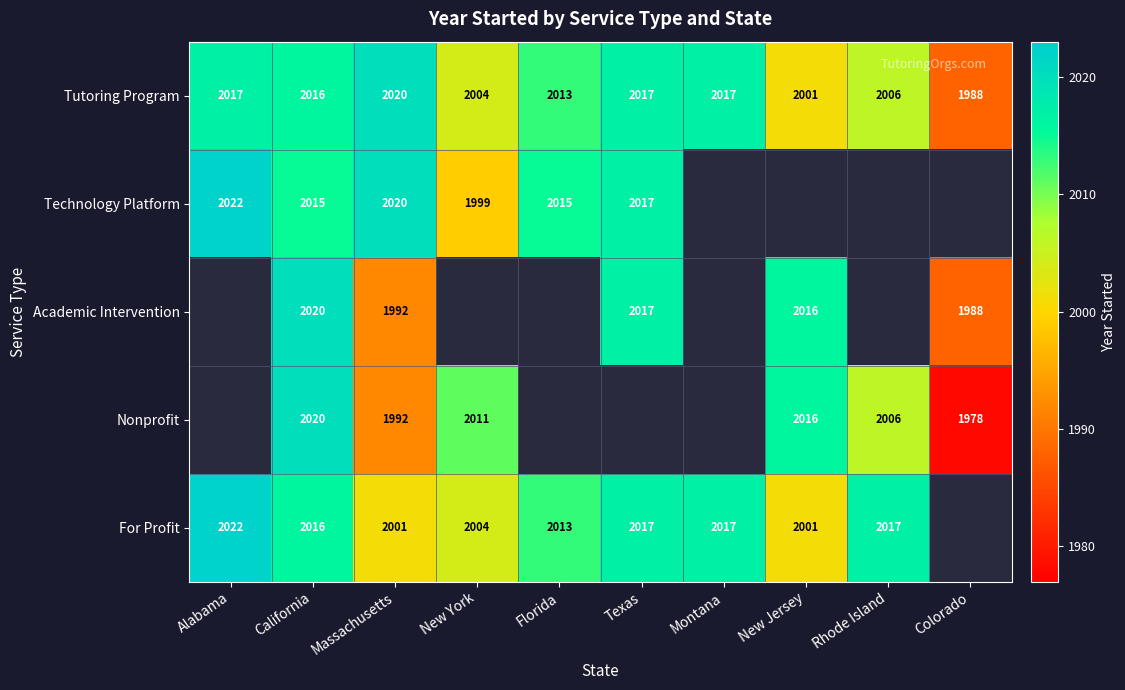

What is the average value of the Tutoring Program series?

2010